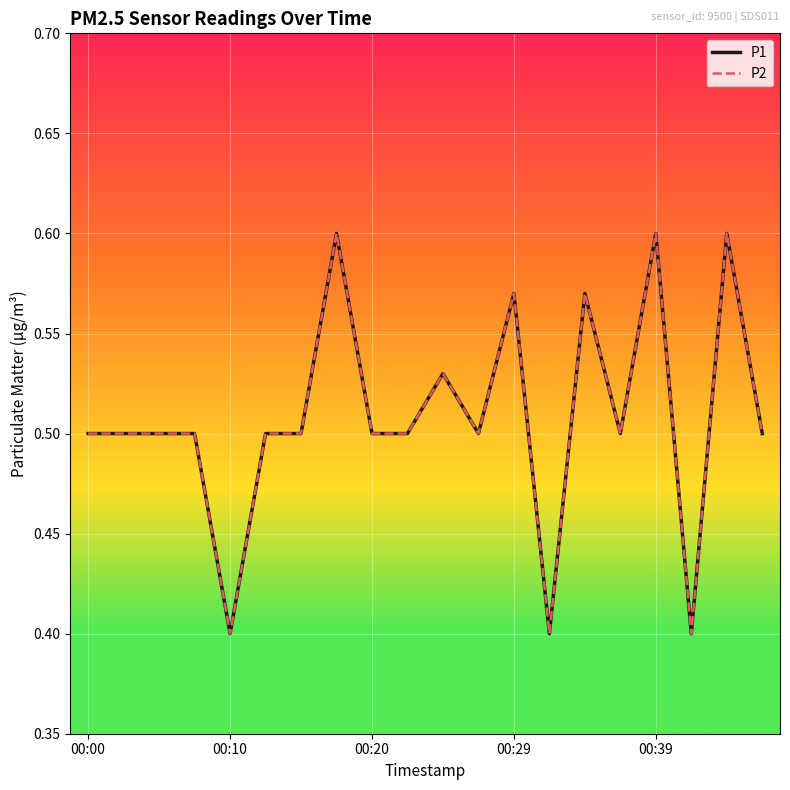

Does the chart display data point markers on the line(s)?

No